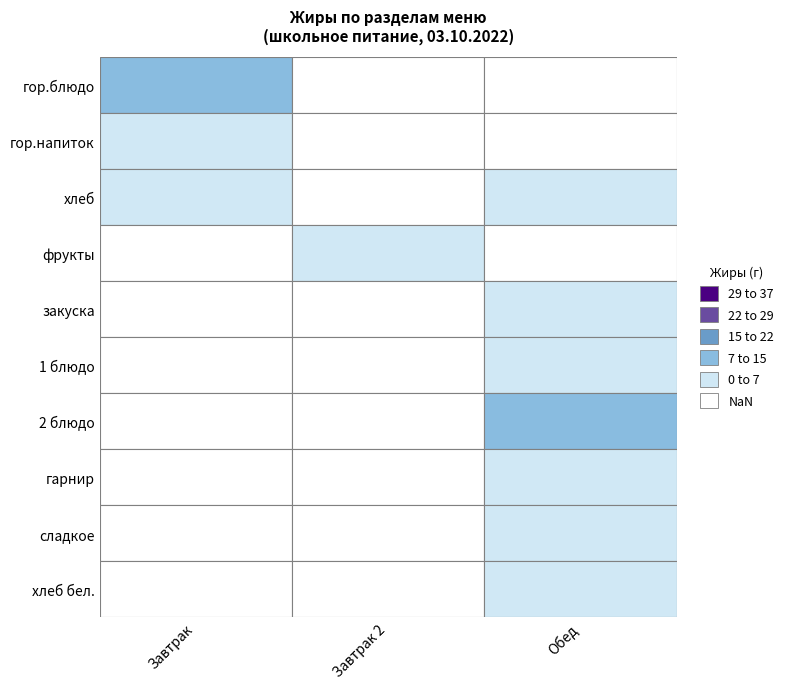

What is the total value across all series at хлеб?

4.0